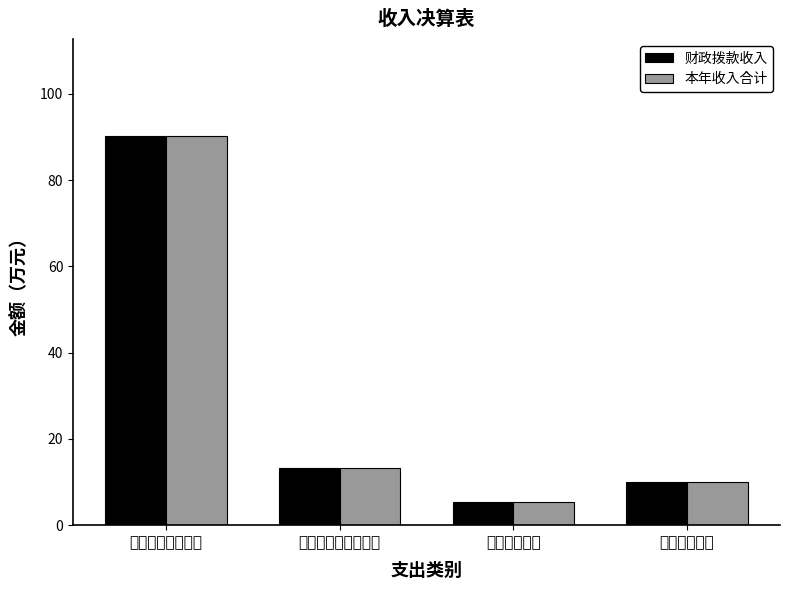

What is the label of the 4th bar from the right?

一般公共服务支出